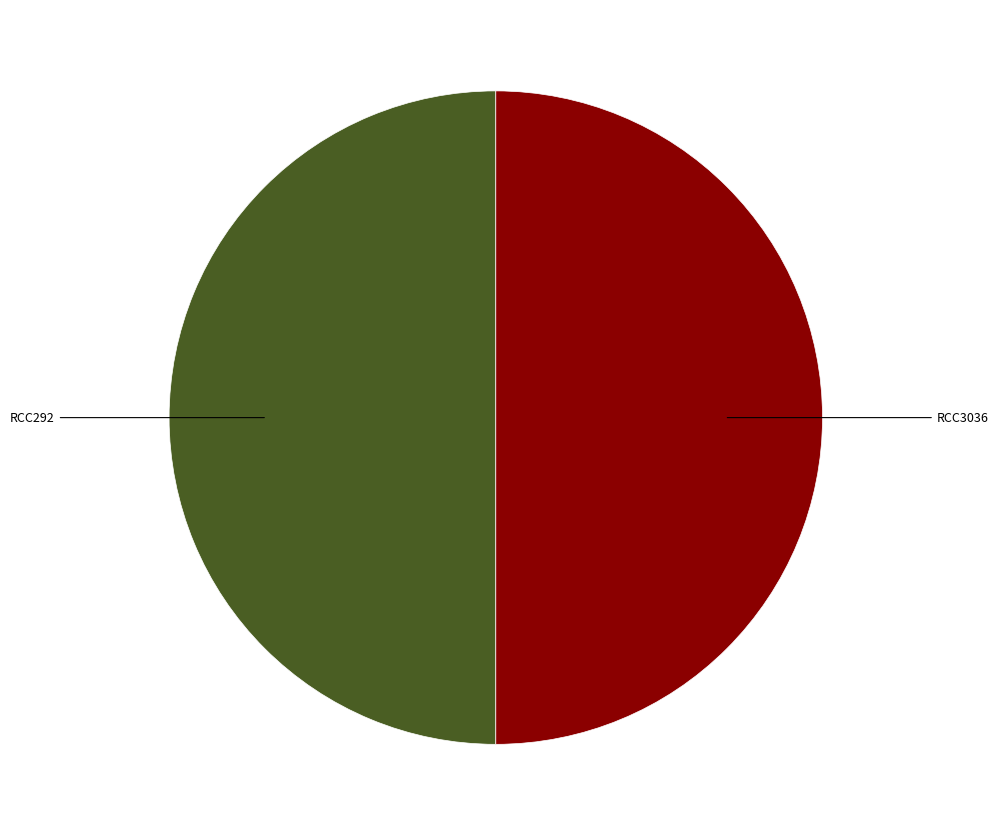

How many slices are in this pie chart?

2